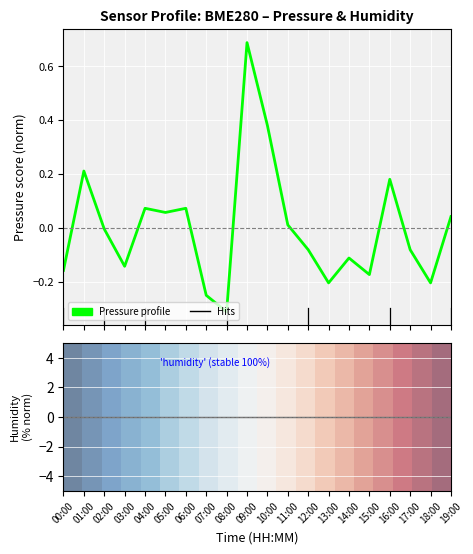

True or false: Humidity and 0 intersect in this chart.

False